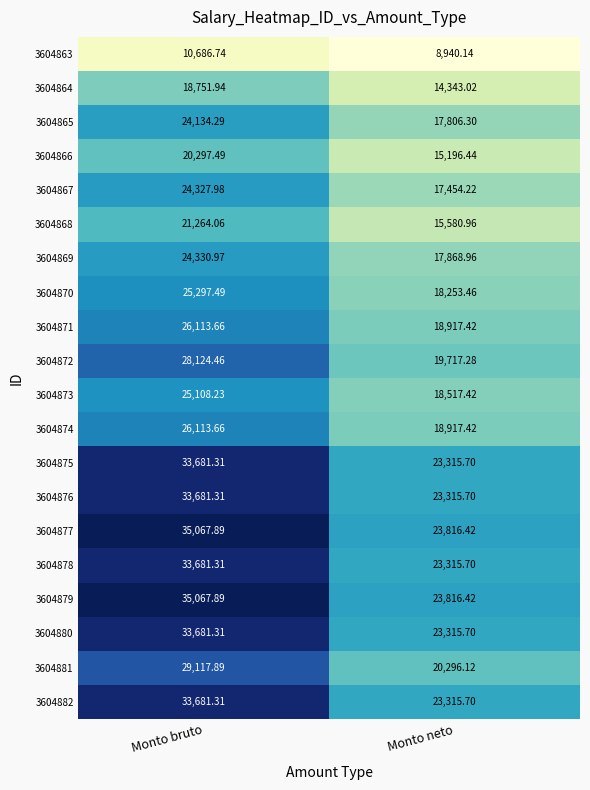

Is the value of 3604874 at Monto neto greater than the value of 3604879 at Monto neto?

No